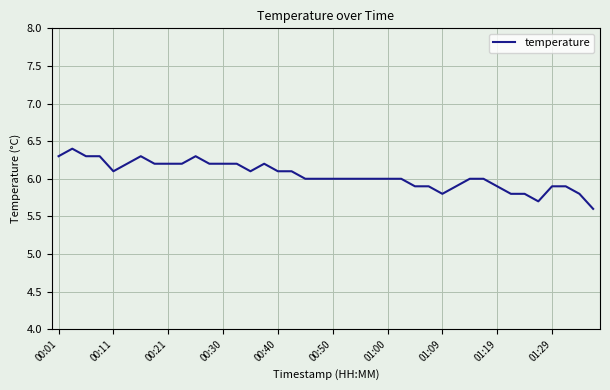

What is the greatest value displayed?

6.4